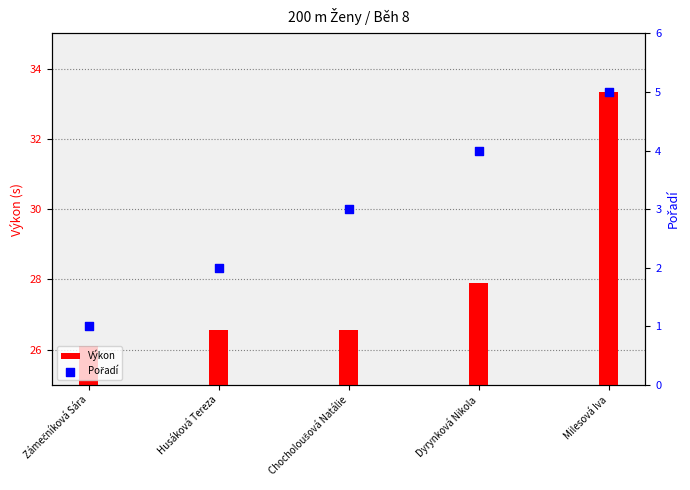

At which category is the sum across all series the highest?

Milesová Iva